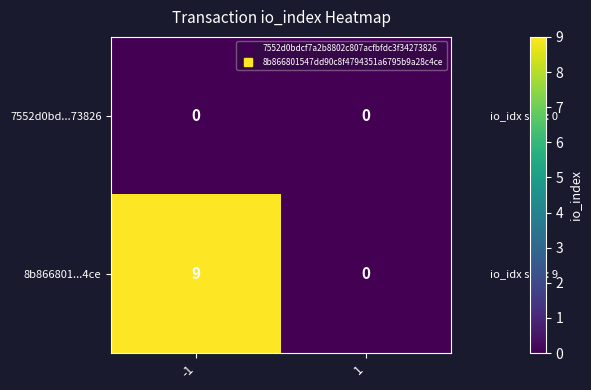

Rank the series by their maximum value, from highest to lowest.

8b866801...4ce, 7552d0bd...73826